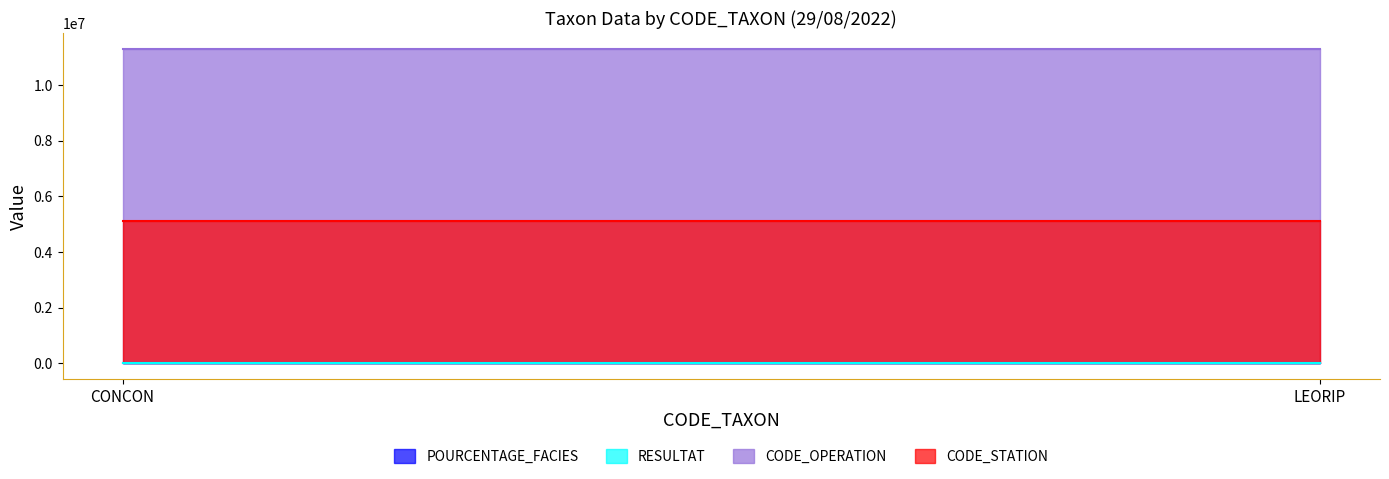

How many lines are shown in the chart?

4